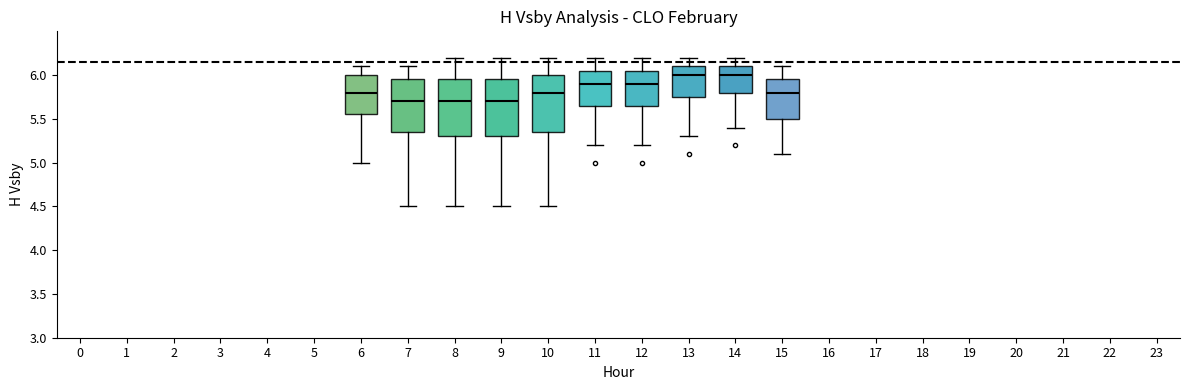

Reading left to right, read every box against the y-axis: the position of its median line, the range the box covers, and the ends of its whiskers. The values are not printed on the chart, so give them approximately, as read against the axis.

6: median 5.80, box 5.55 to 6.00, whiskers 5.00 to 6.10
7: median 5.70, box 5.35 to 5.95, whiskers 4.50 to 6.10
8: median 5.70, box 5.30 to 5.95, whiskers 4.50 to 6.20
9: median 5.70, box 5.30 to 5.95, whiskers 4.50 to 6.20
10: median 5.80, box 5.35 to 6.00, whiskers 4.50 to 6.20
11: median 5.90, box 5.65 to 6.05, whiskers 5.20 to 6.20
12: median 5.90, box 5.65 to 6.05, whiskers 5.20 to 6.20
13: median 6.00, box 5.75 to 6.10, whiskers 5.30 to 6.20
14: median 6.00, box 5.80 to 6.10, whiskers 5.40 to 6.20
15: median 5.80, box 5.50 to 5.95, whiskers 5.10 to 6.10